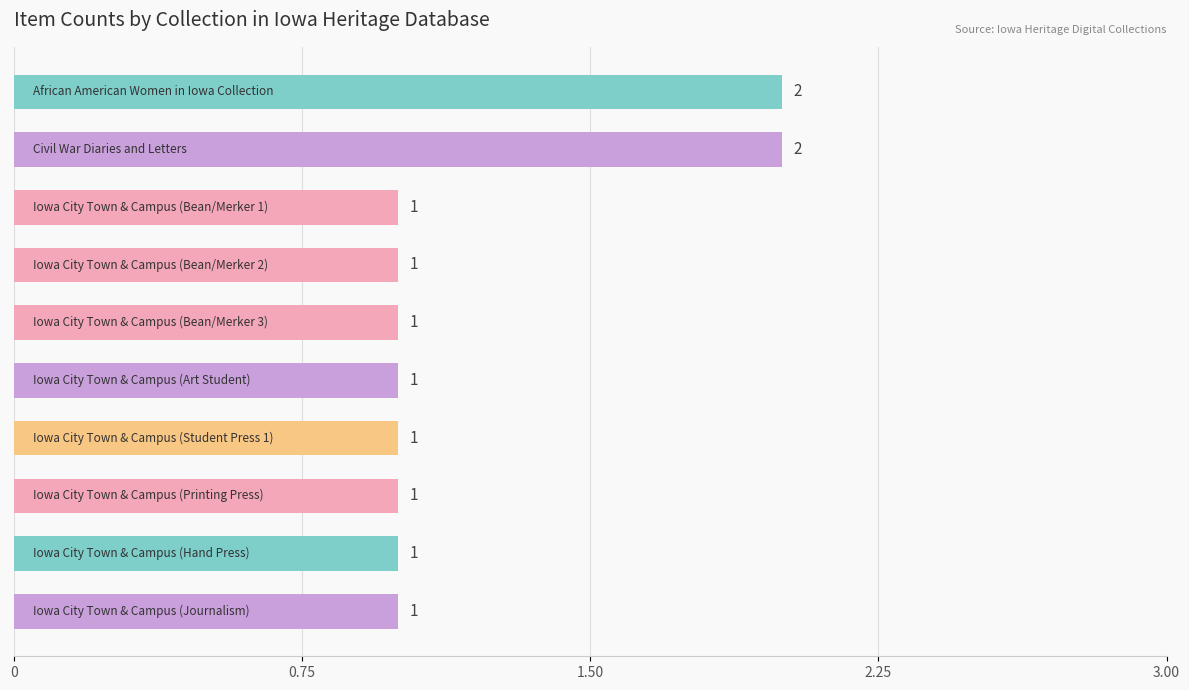

What is the sum of all values?

12